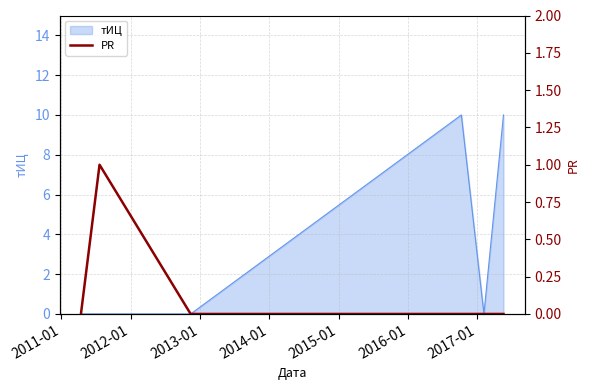

What is the label of the 3rd point from the right?

2013-01